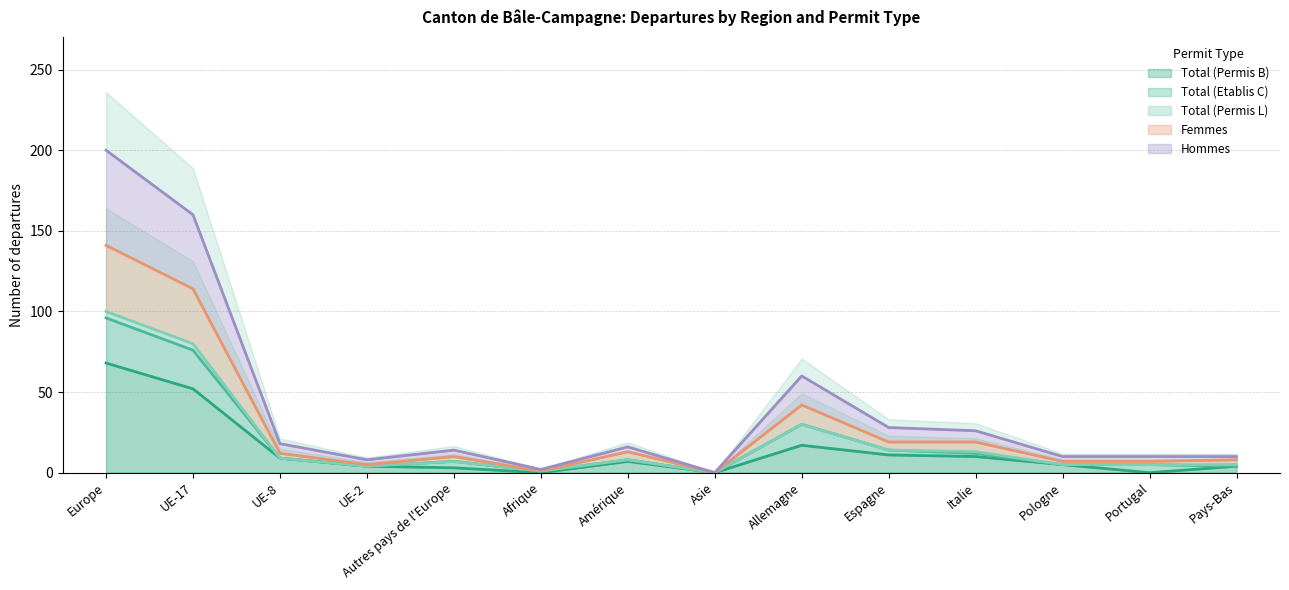

At which label does Total (Permis B) first exceed 7?

Europe